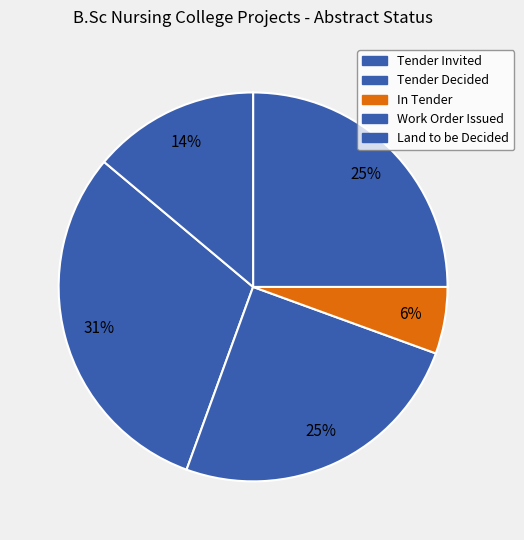

Which category has the smallest portion of the pie?

In Tender